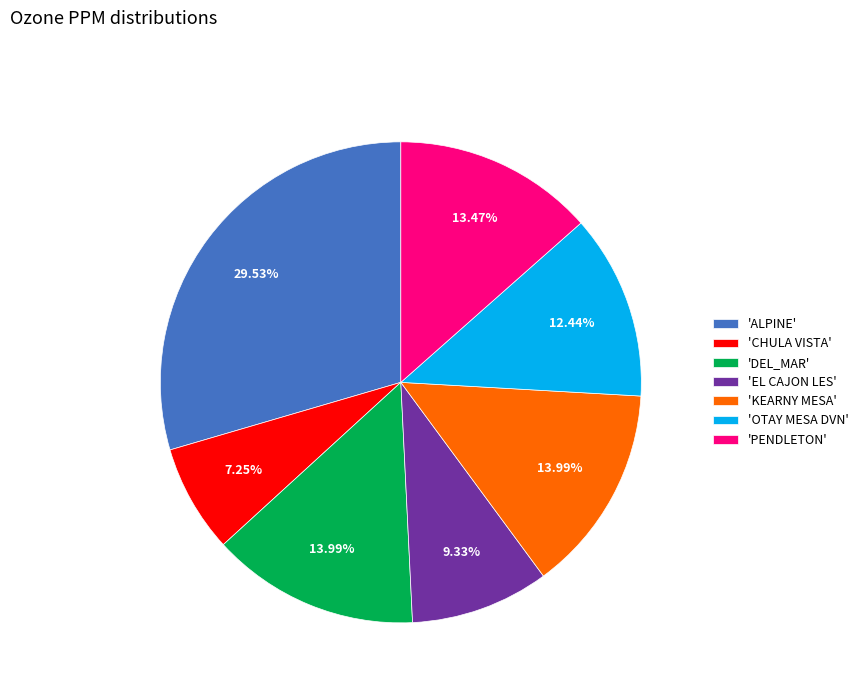

How many slices are in this pie chart?

7